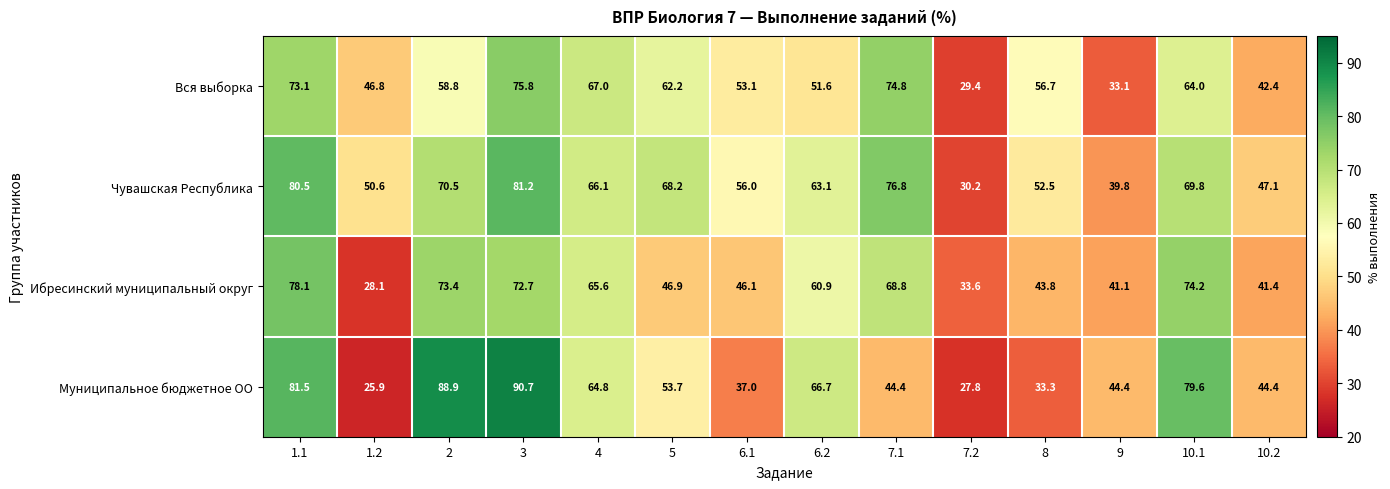

Is it true that Муниципальное бюджетное ОО equals 25.9 at 1.2?

True